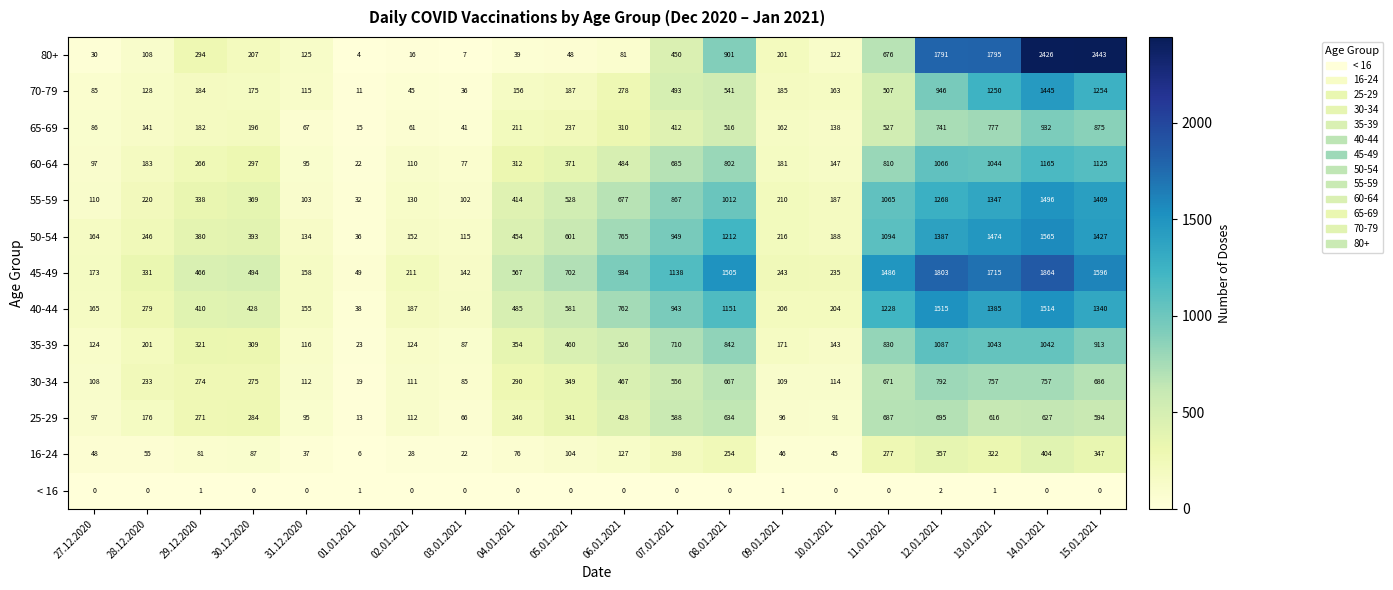

What value does the 35-39 series have at 06.01.2021, to the nearest 10?

530